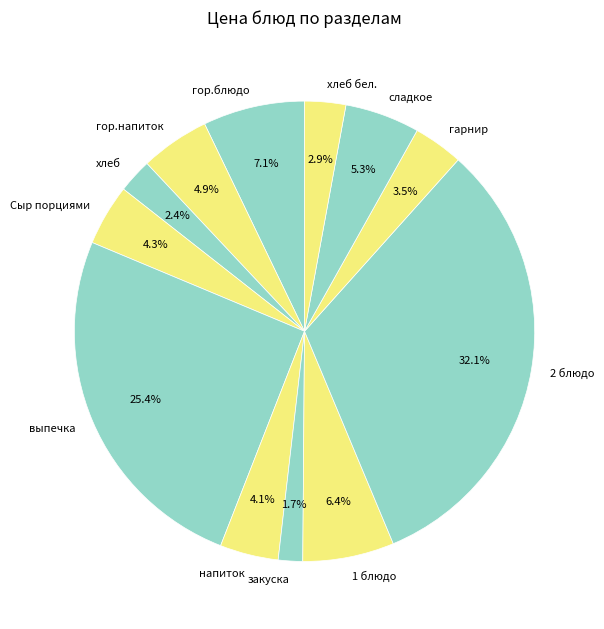

What is the largest slice in the pie chart?

2 блюдо